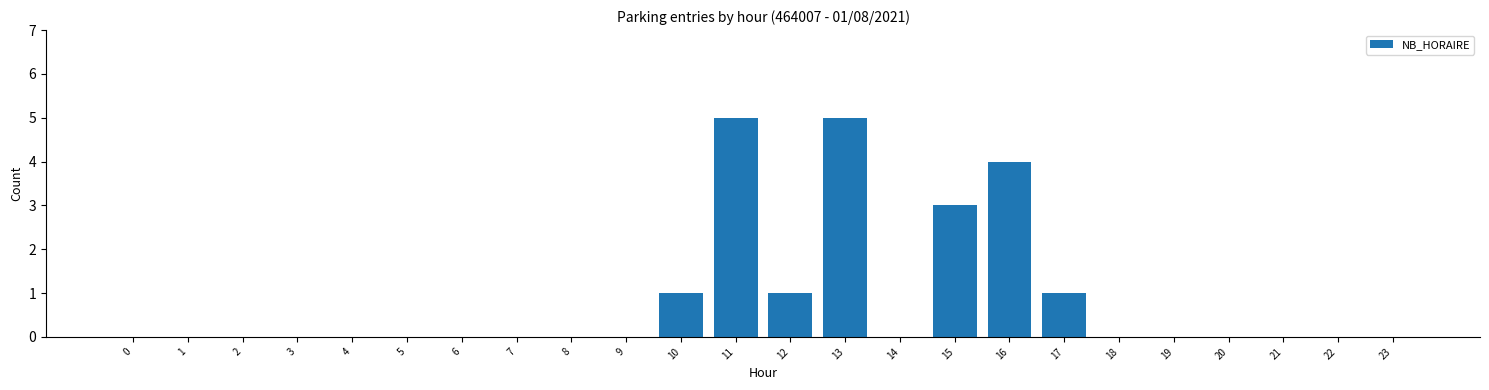

Reading left to right, list all the values displayed in this chart.

0=0	1=0	2=0	3=0	4=0	5=0	6=0	7=0	8=0	9=0	10=1	11=5	12=1	13=5	14=0	15=3	16=4	17=1	18=0	19=0	20=0	21=0	22=0	23=0